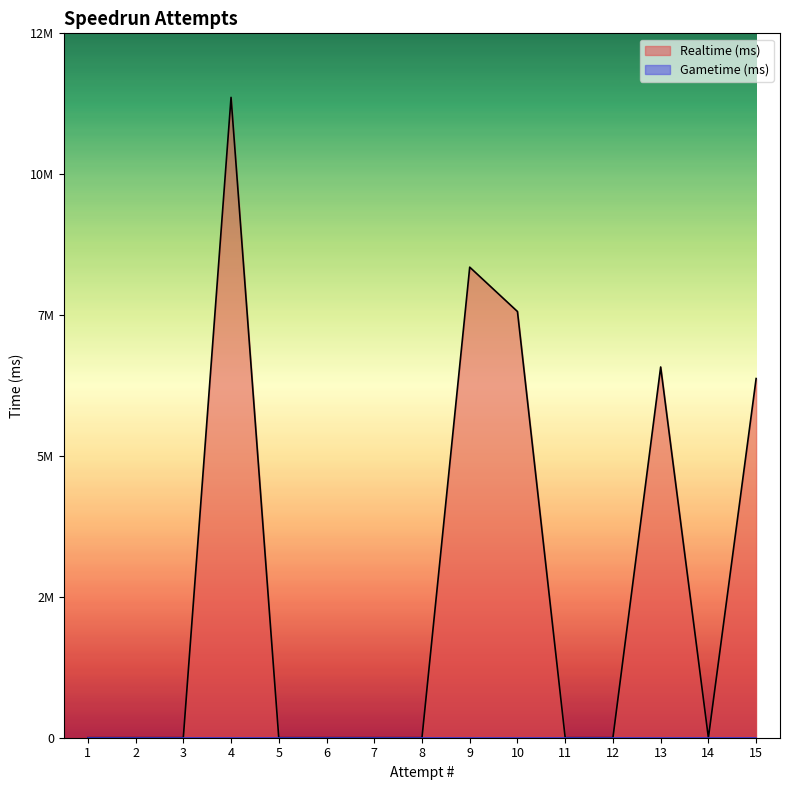

Which series has the widest spread of values?

Realtime (ms)